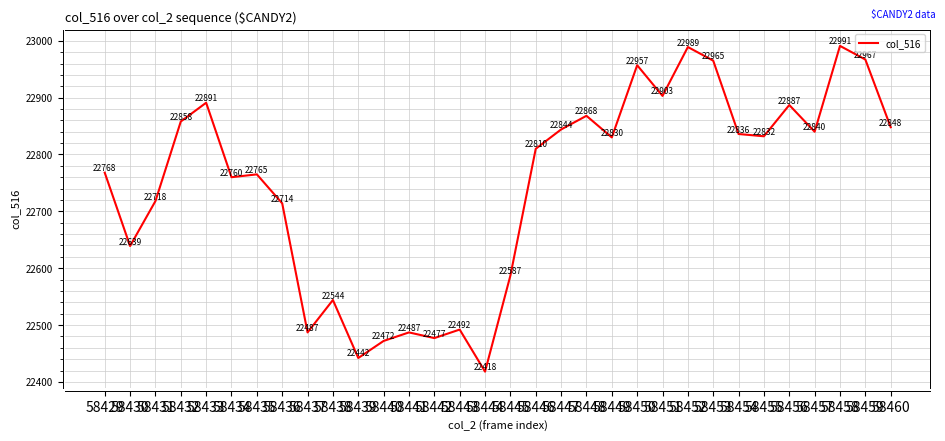

How many interior local peaks (higher than both neighbors) does the data have?

10